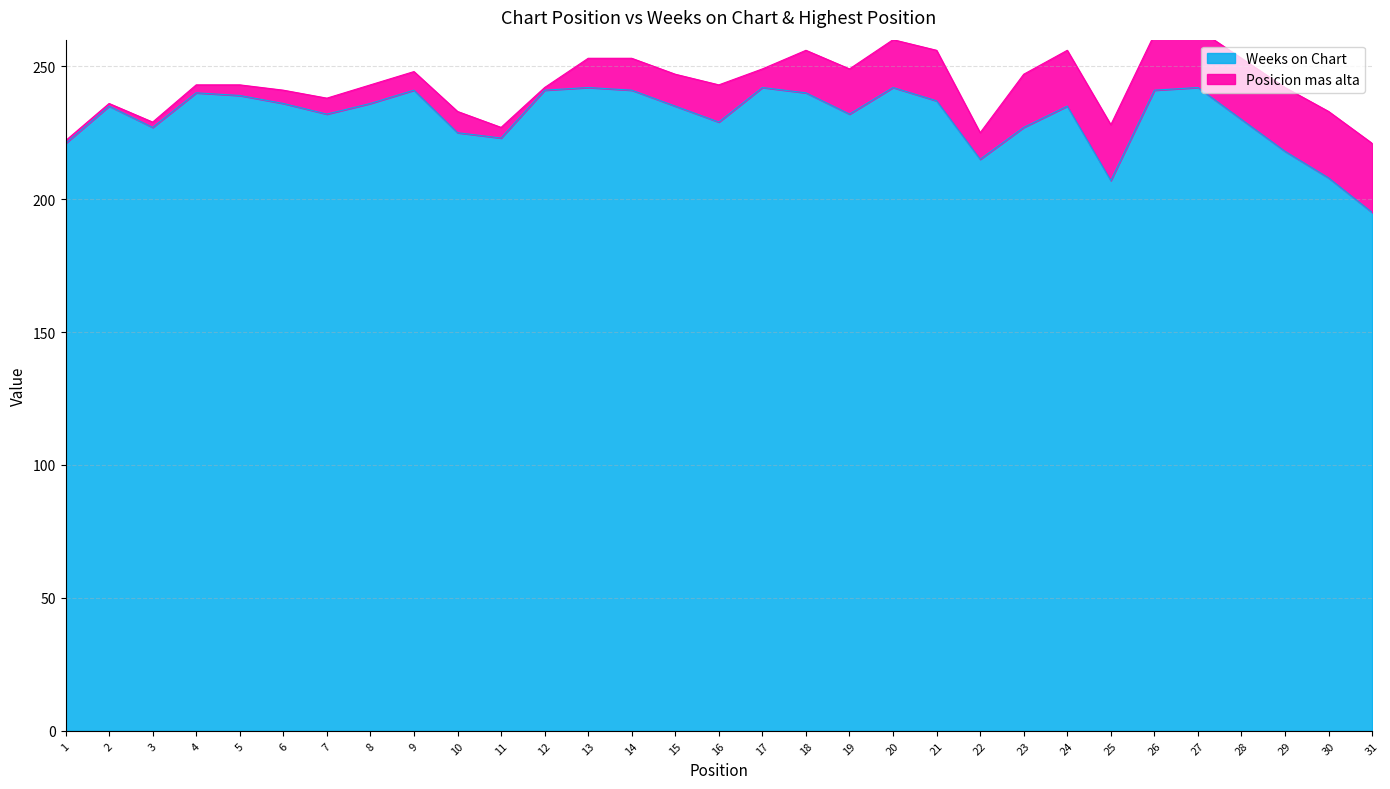

At which category does the data reach its first local valley?

3